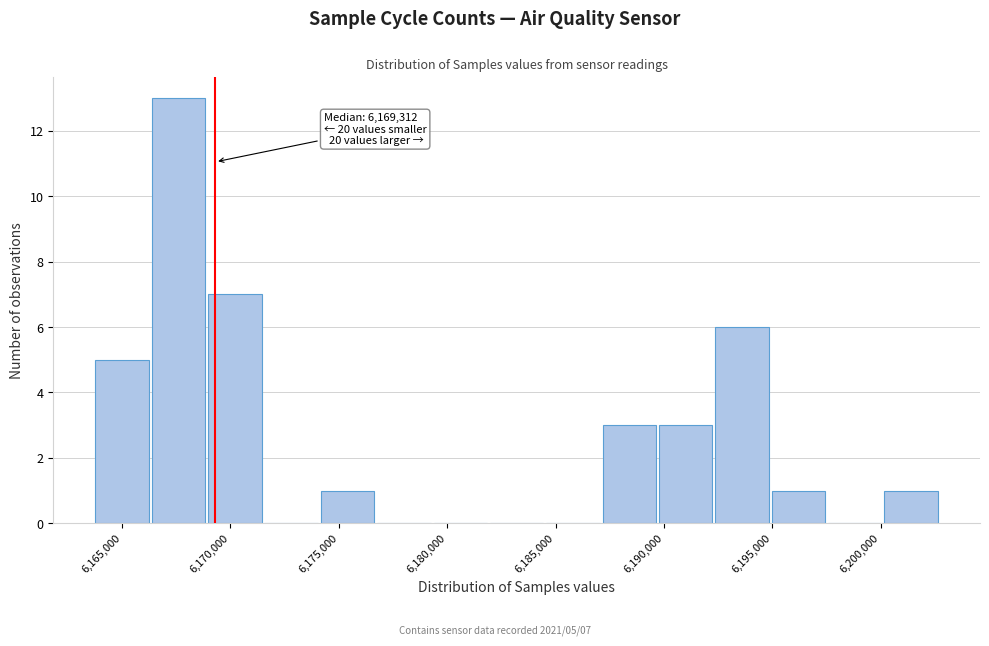

Over which range of the x-axis is the bar tallest?

6166500 to 6169000